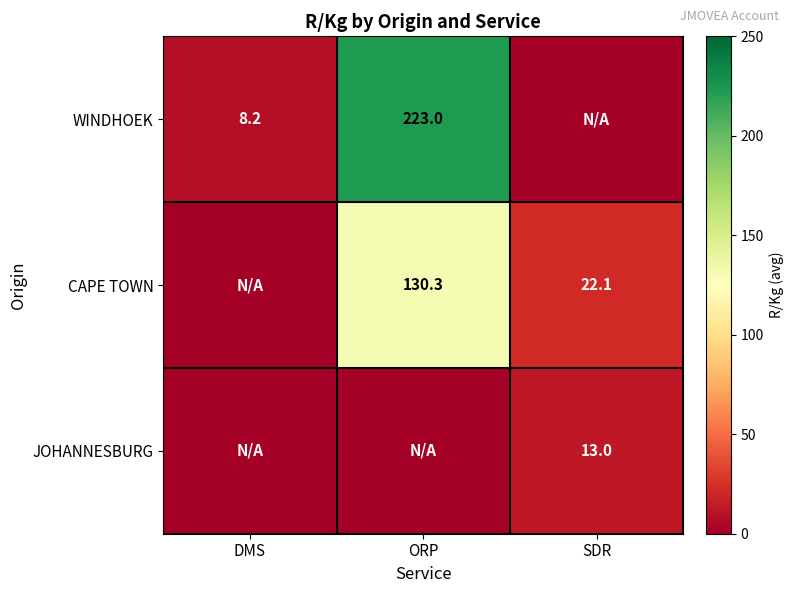

At which category is the sum across all series the highest?

ORP